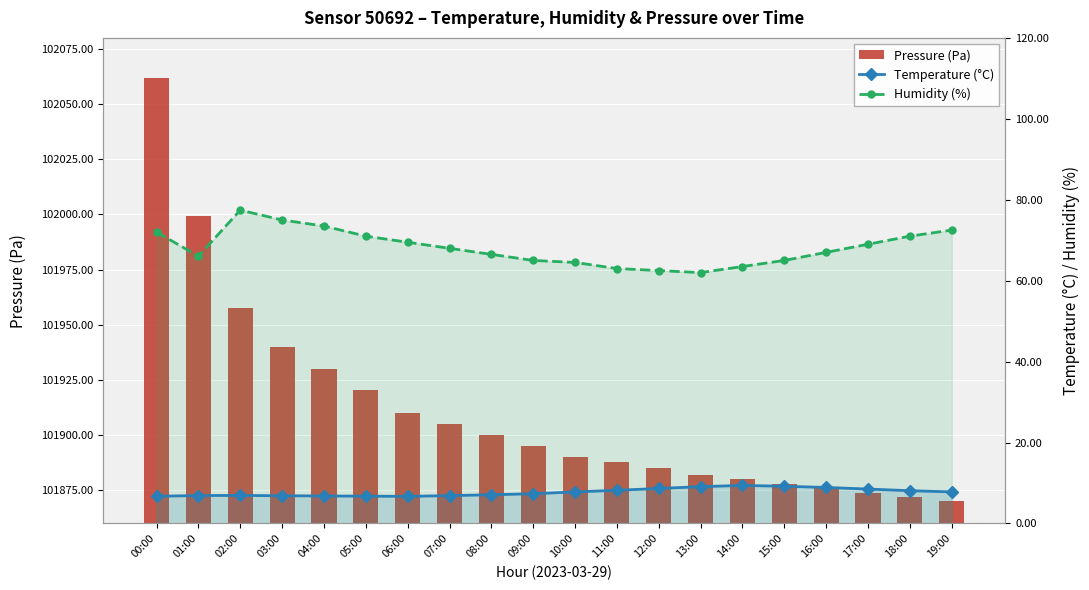

Where is Temperature (°C) nearest to the value 8?

18:00